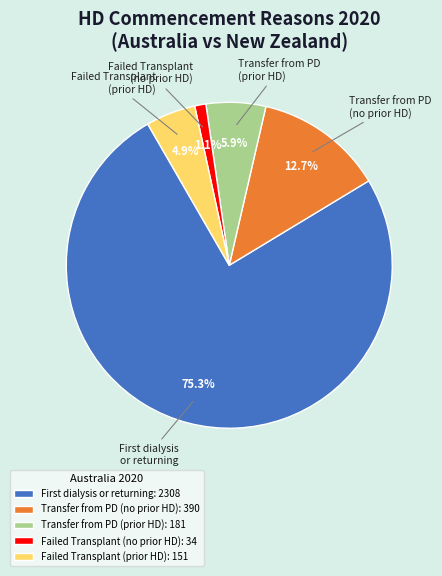

How many segments does this pie chart have?

5